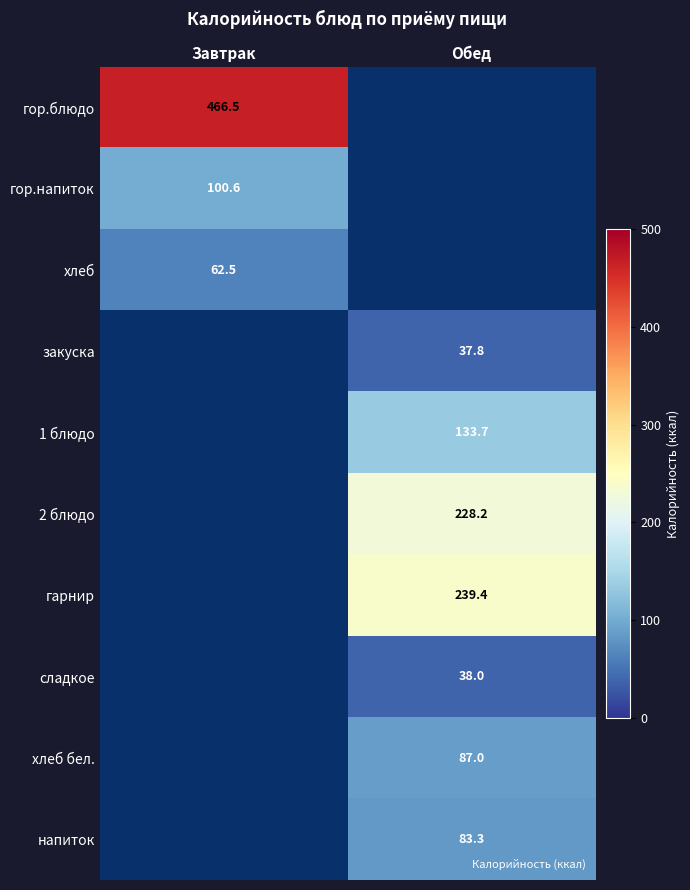

Where is гор.напиток nearest to the value 50?

Обед